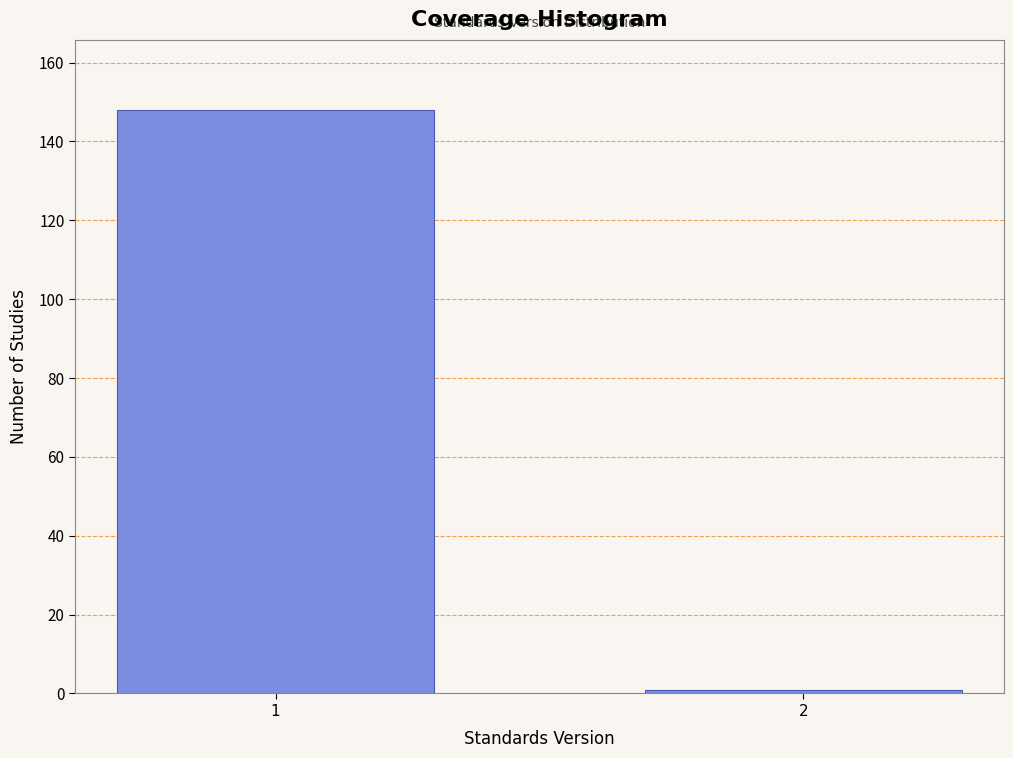

Reading left to right, what are all the values shown in this chart?

1=148	2=1